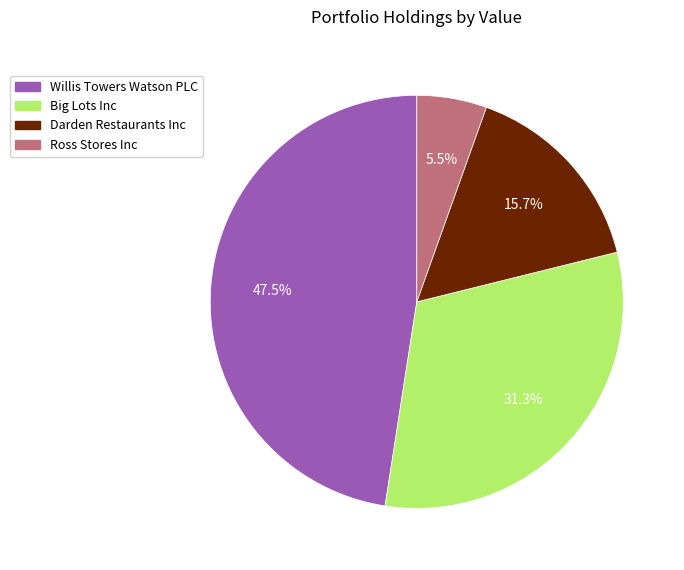

Which slice is the largest?

Willis Towers Watson PLC